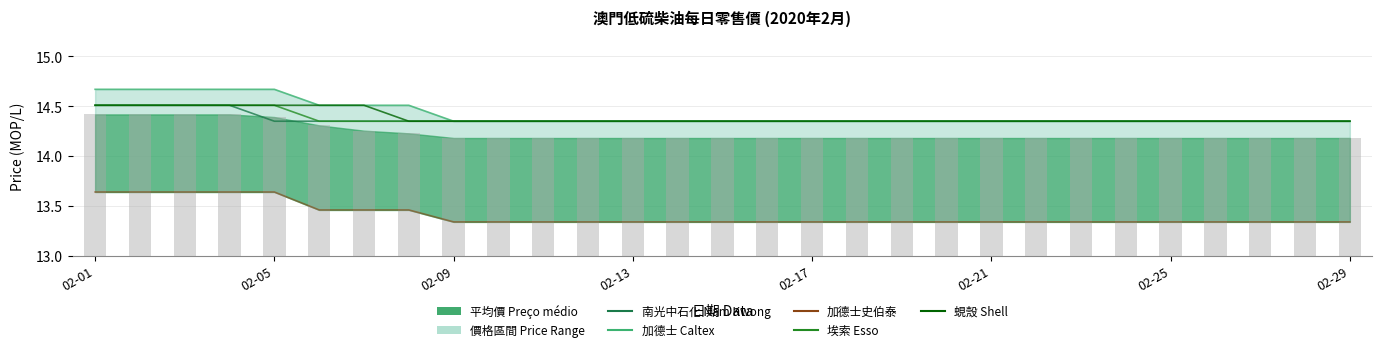

How many data points does each series have?

29